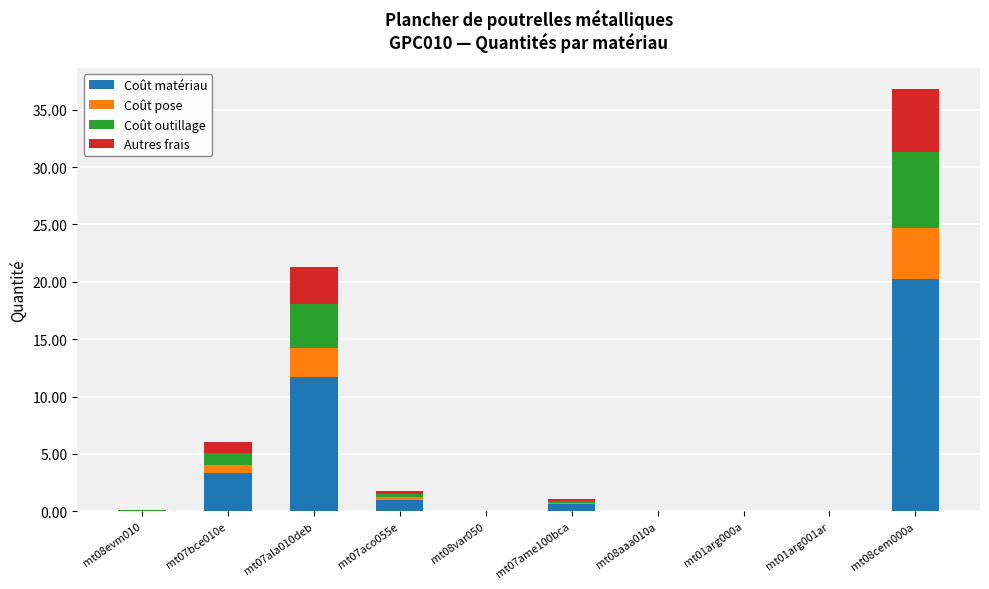

The value of Coût matériau at mt07aco055e is 1.0. True or false?

True